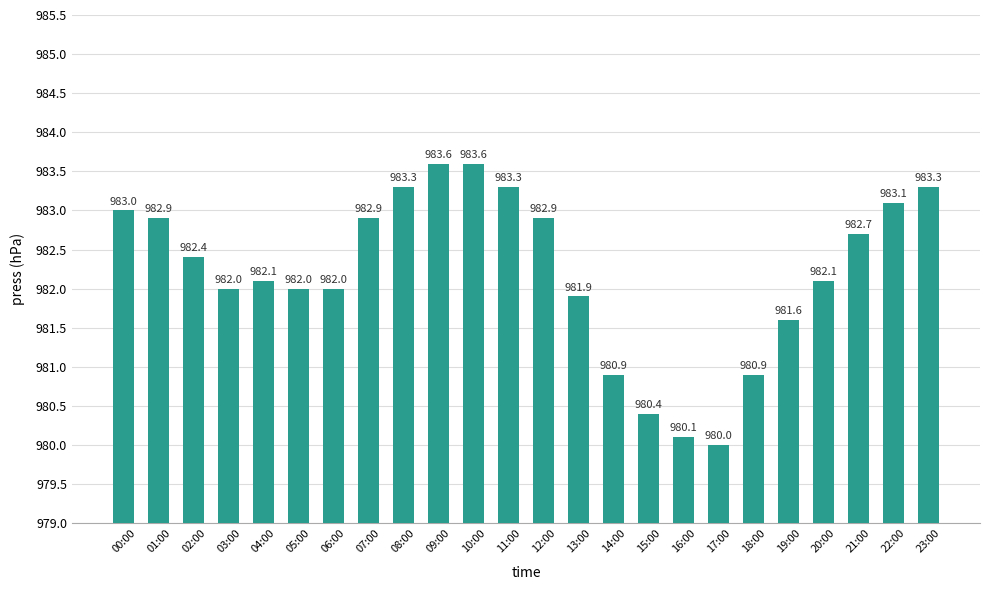

True or false: the data shows 983.6 at 10:00.

True